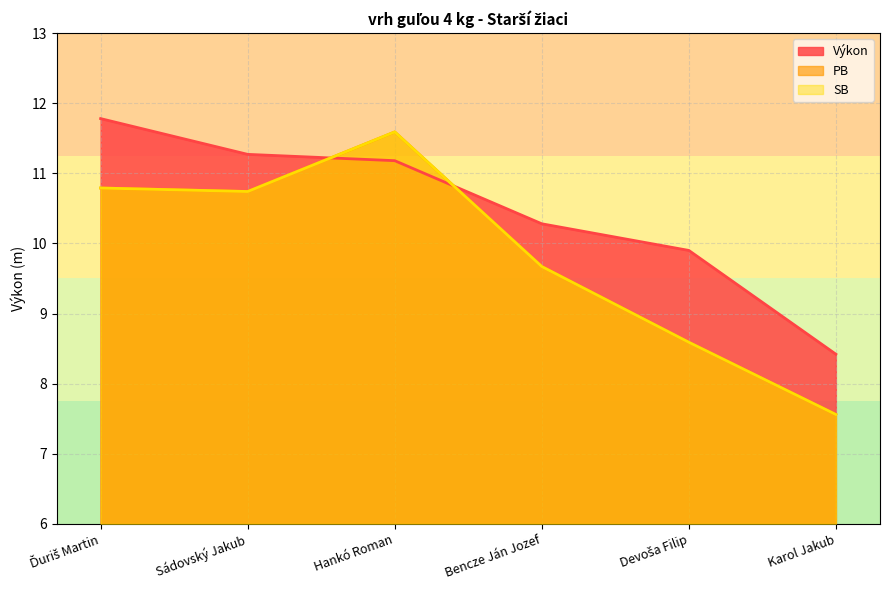

What is the minimum value shown in the chart?

7.6